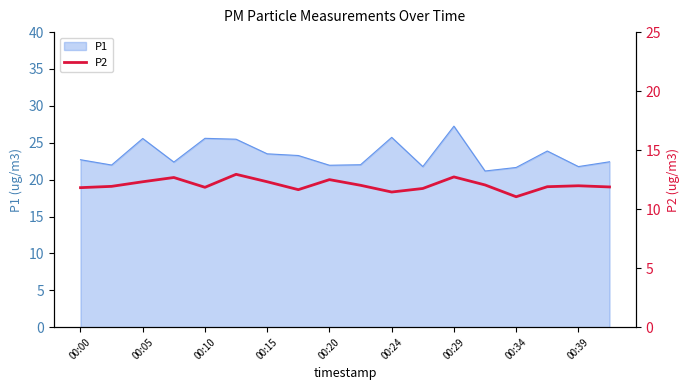

Does the chart have visible grid lines?

No